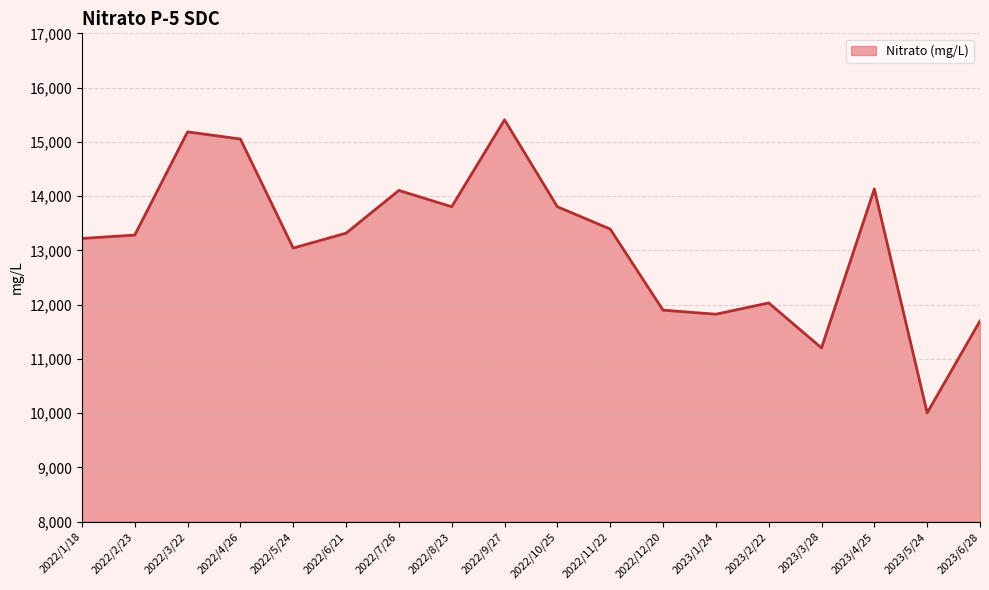

Is it true that the value at 2022/1/18 is 13219.0?

True